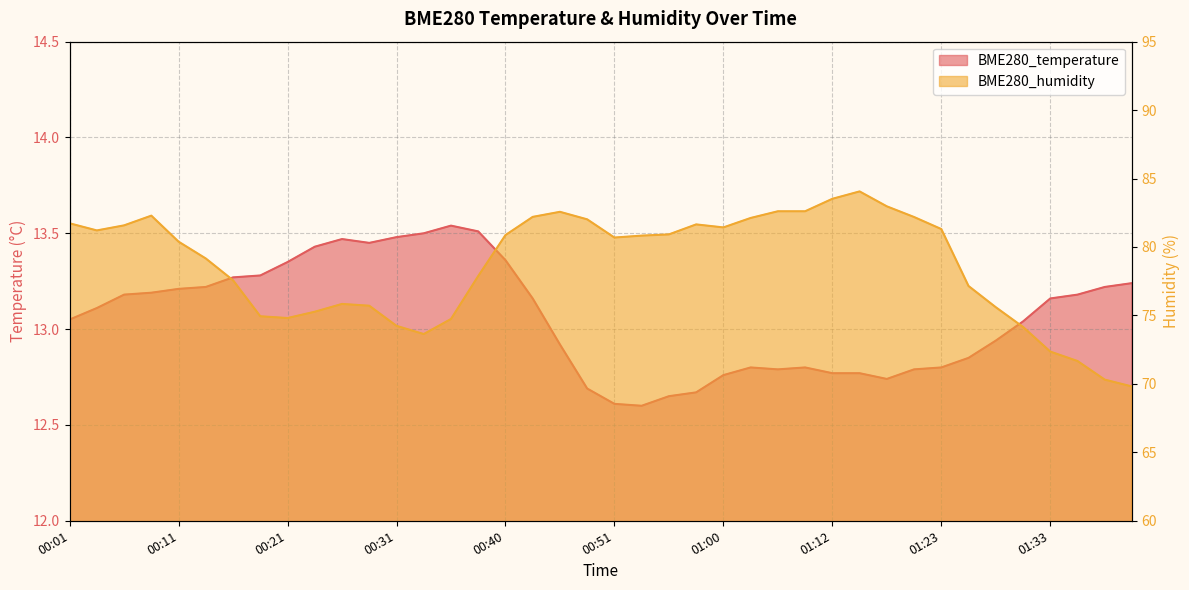

How many values in the BME280_humidity series are below 80?

18